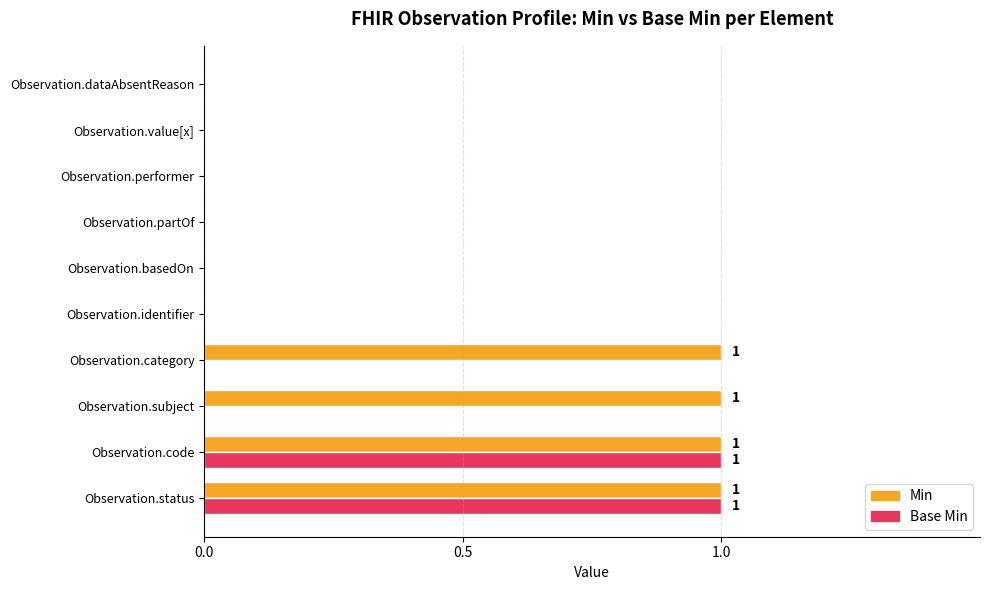

Between Observation.subject and Observation.identifier, which series saw the biggest shift?

Min